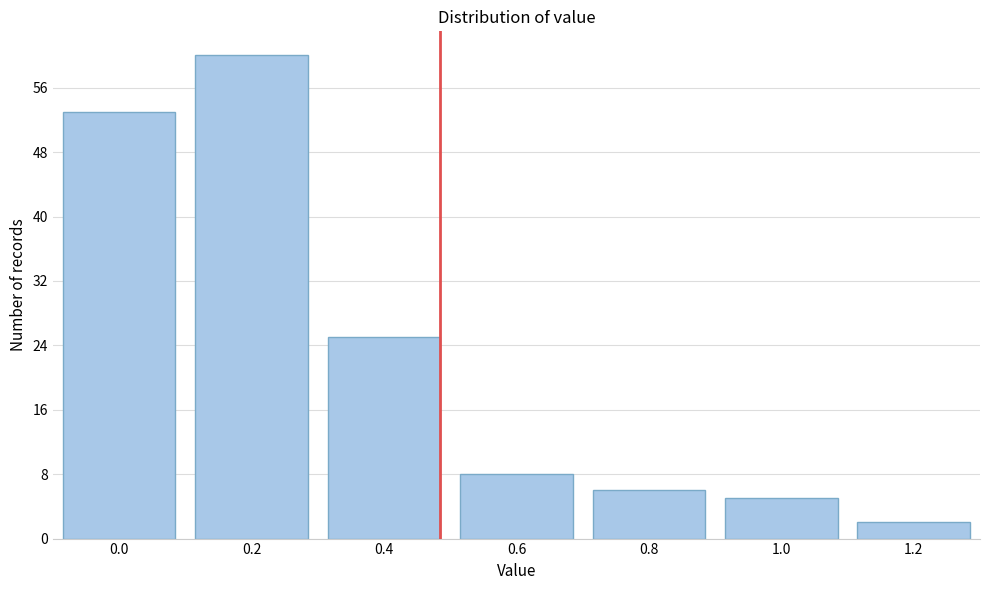

Reading left to right, transcribe all the data shown in this chart.

53	60	25	8	6	5	2